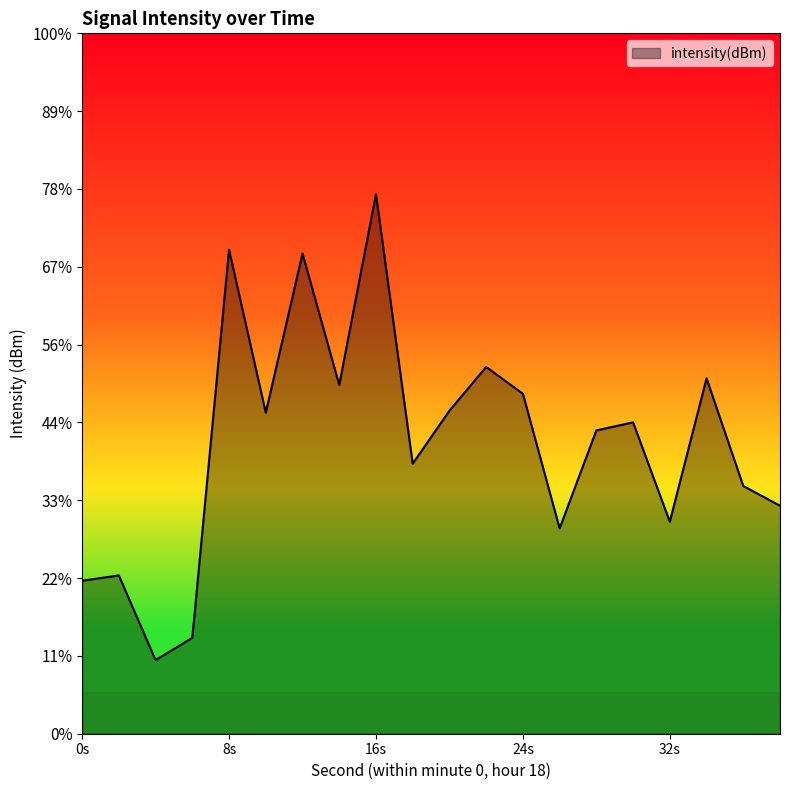

How many data points does each series have?

20